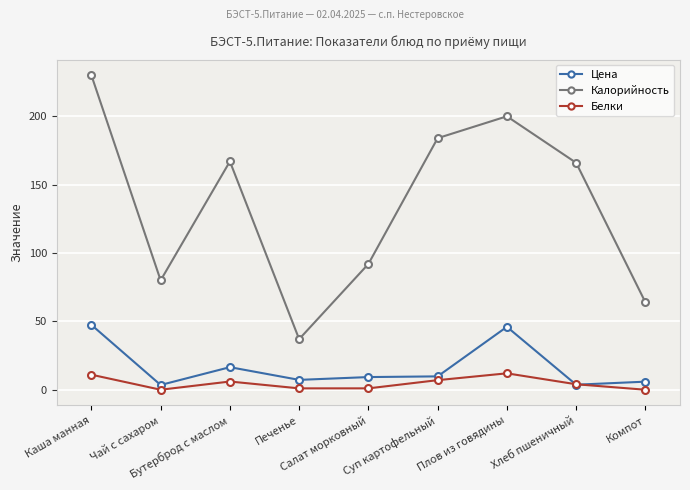

List the series in order of their peak value, lowest first.

Белки, Цена, Калорийность